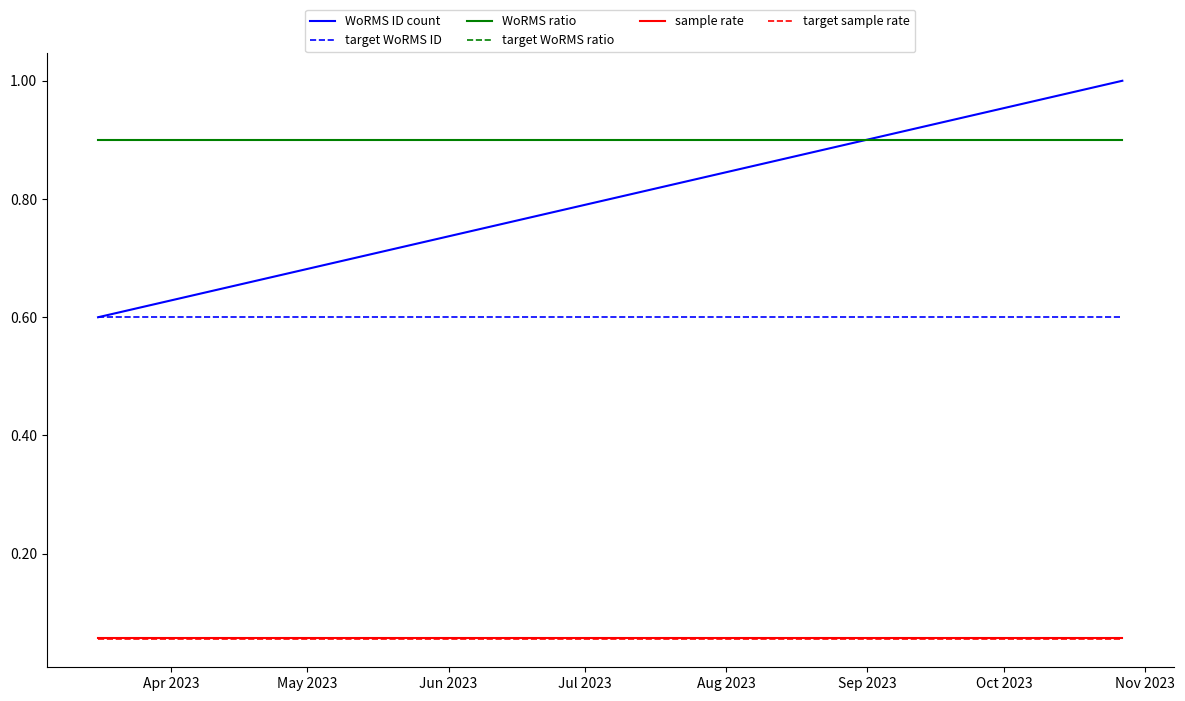

What is the sum of all target WoRMS ID values?

1.2